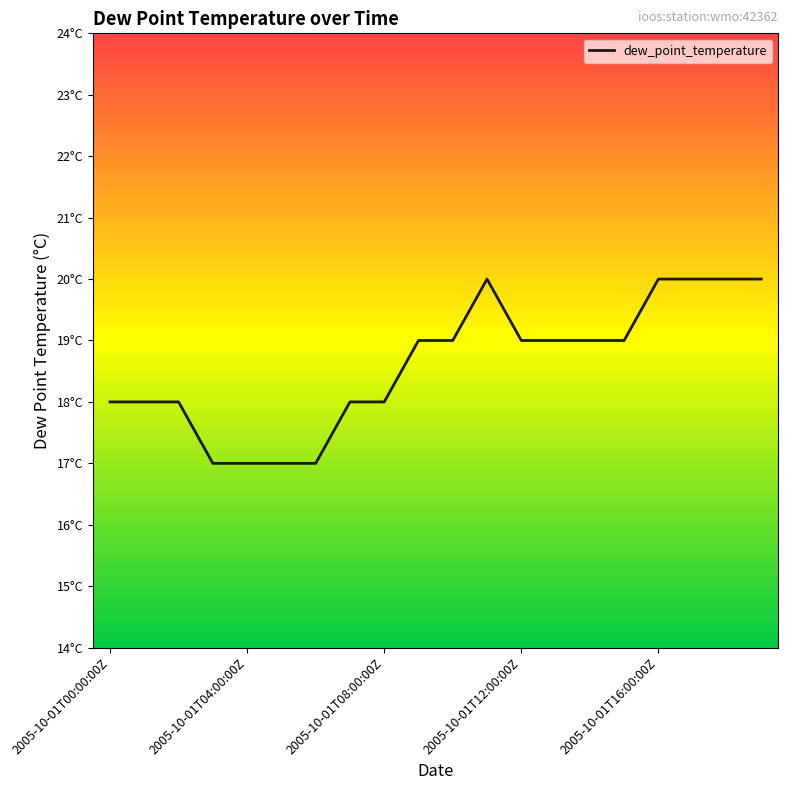

Does the chart display data point markers on the line(s)?

No